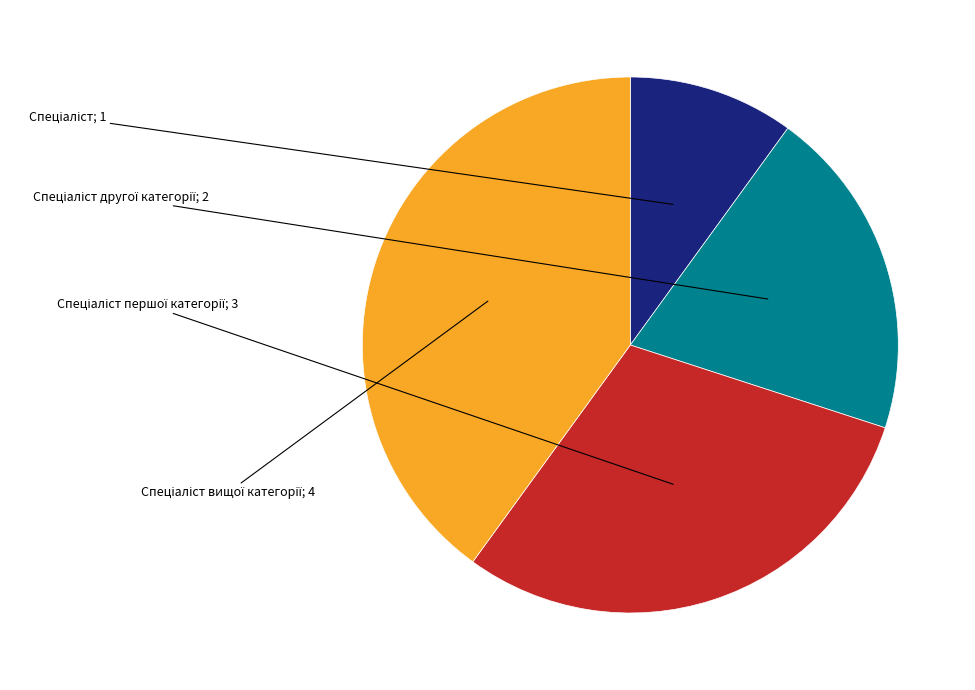

Does any single category account for the majority?

No